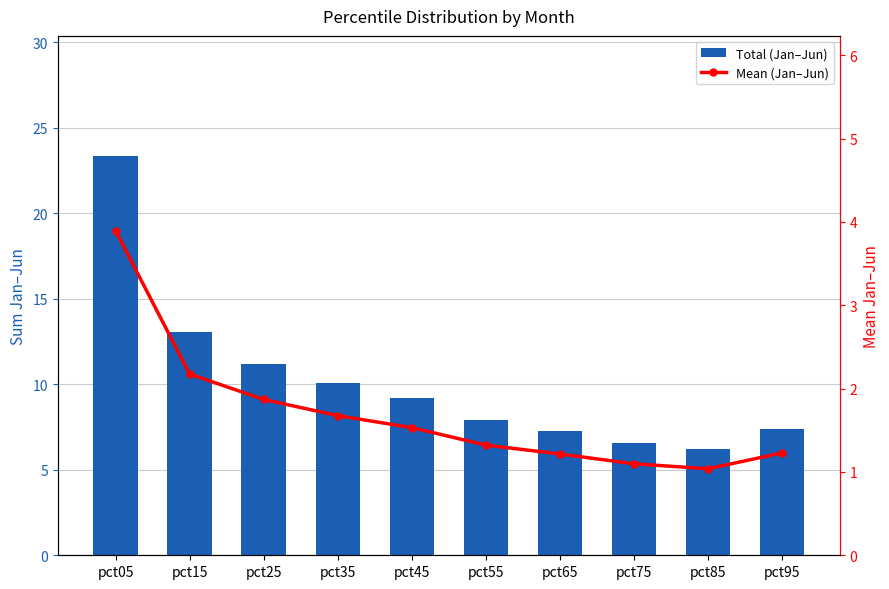

What are all the series names shown in the legend?

Total (Jan–Jun), Mean (Jan–Jun)